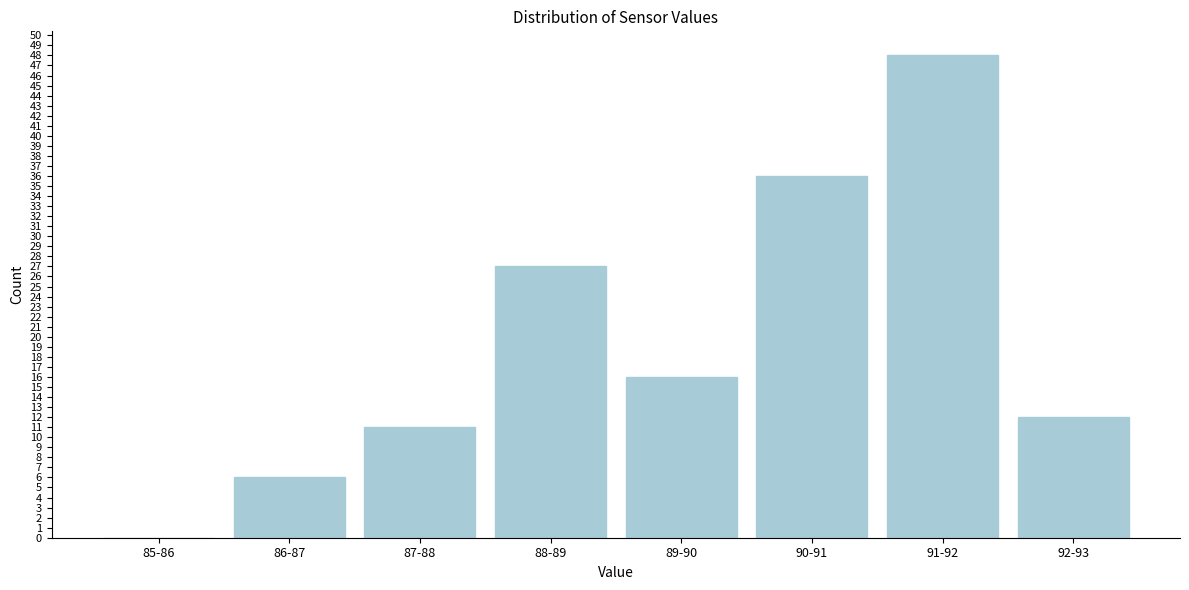

Reading left to right, extract all data points from this chart.

85-86=0	86-87=6	87-88=11	88-89=27	89-90=16	90-91=36	91-92=48	92-93=12